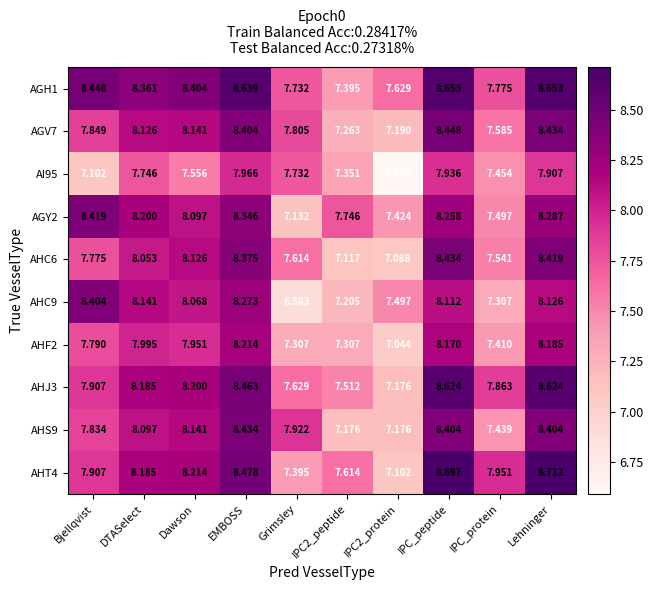

Where does the AGV7 series first go above 8?

DTASelect